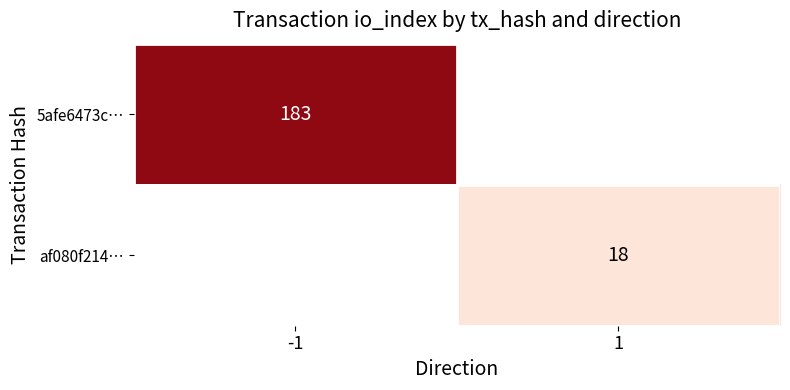

Is it true that af080f214… equals 18 at 1?

True